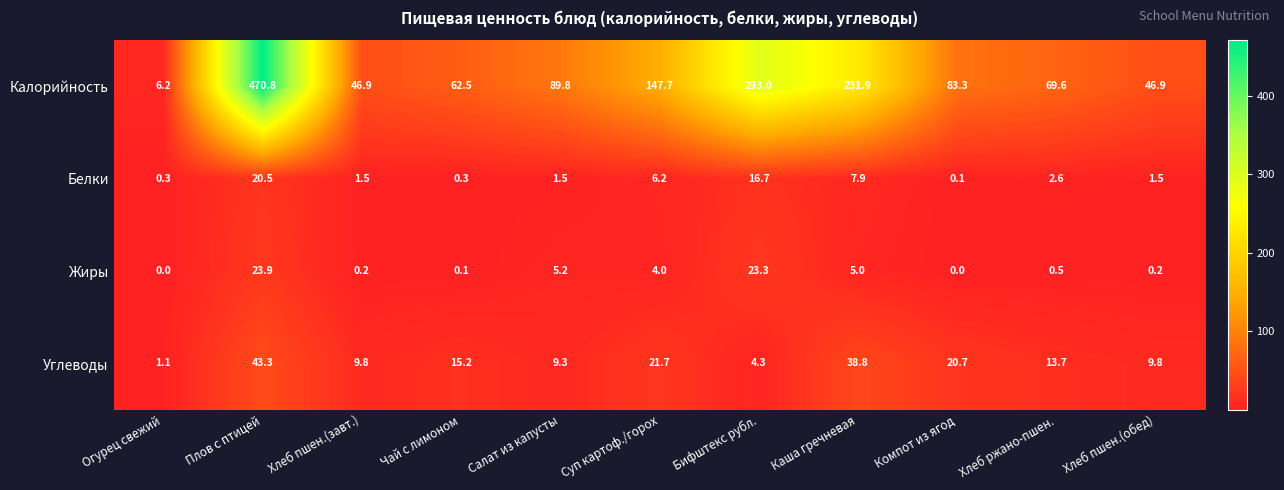

Which series has the largest total across all categories?

Калорийность